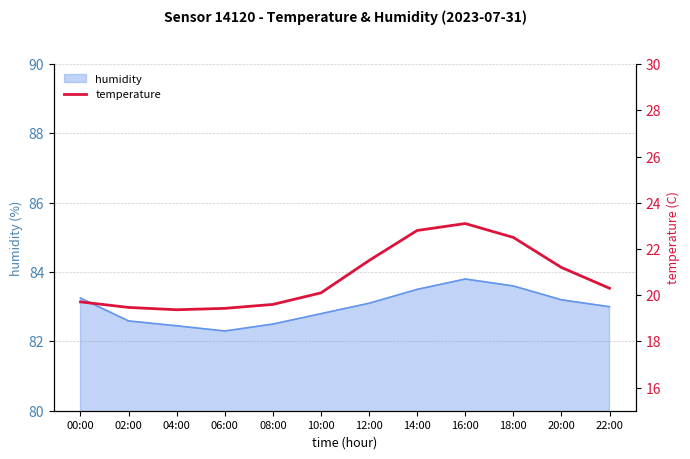

What is the difference between the maximum and second lowest values?

3.7